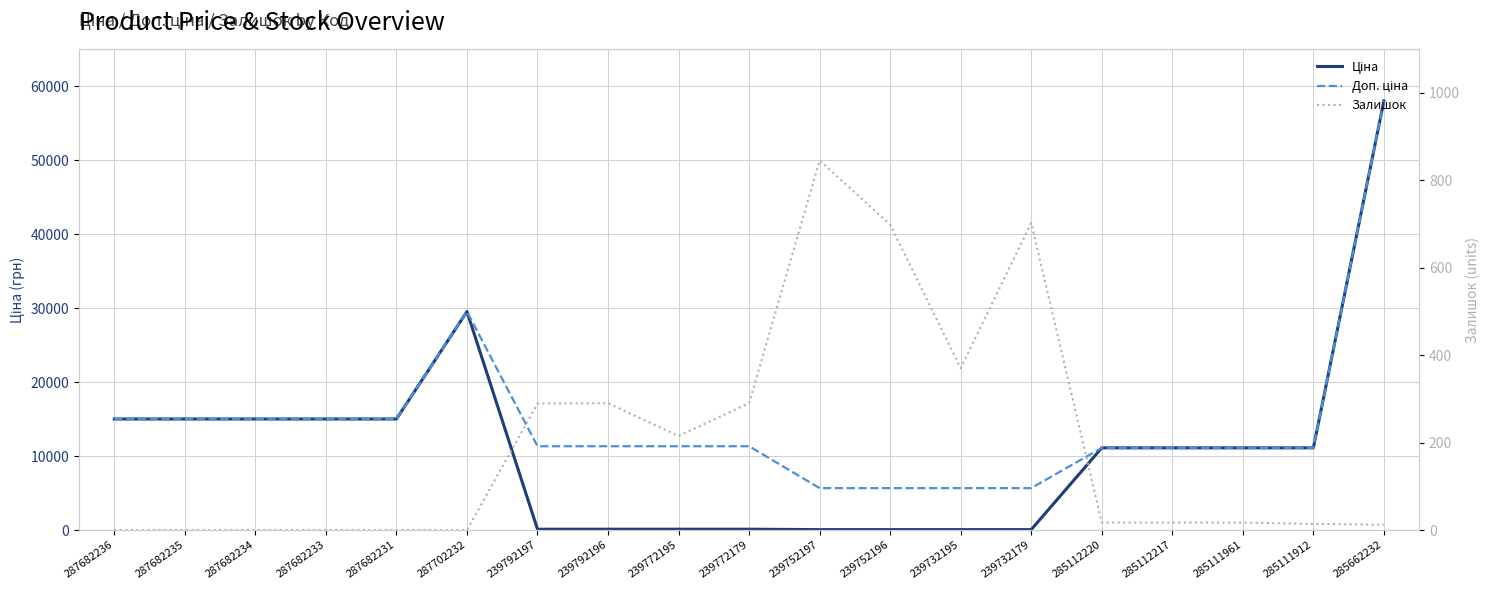

At 287682233, list the series in order from largest to smallest.

Ціна, Доп. ціна, Залишок